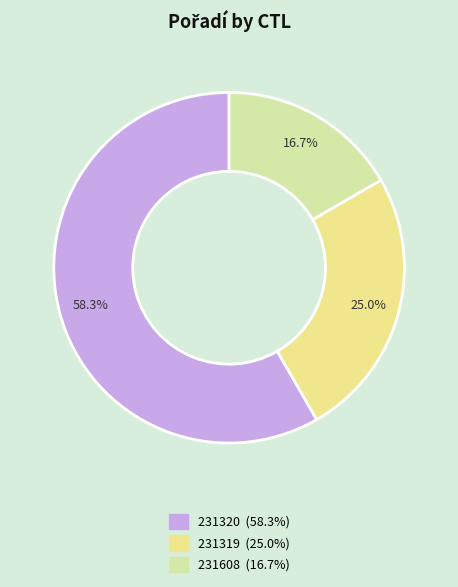

How many slices are in this pie chart?

3